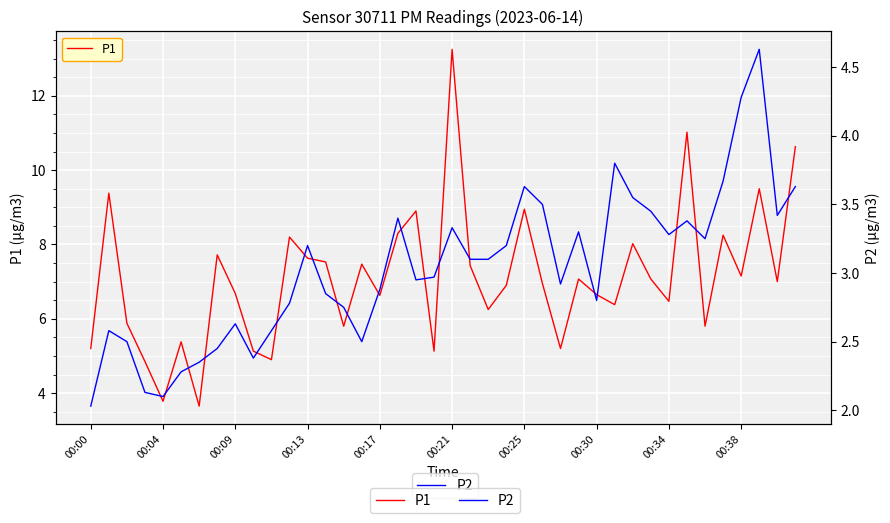

What is the total value across all series at 29?

10.2